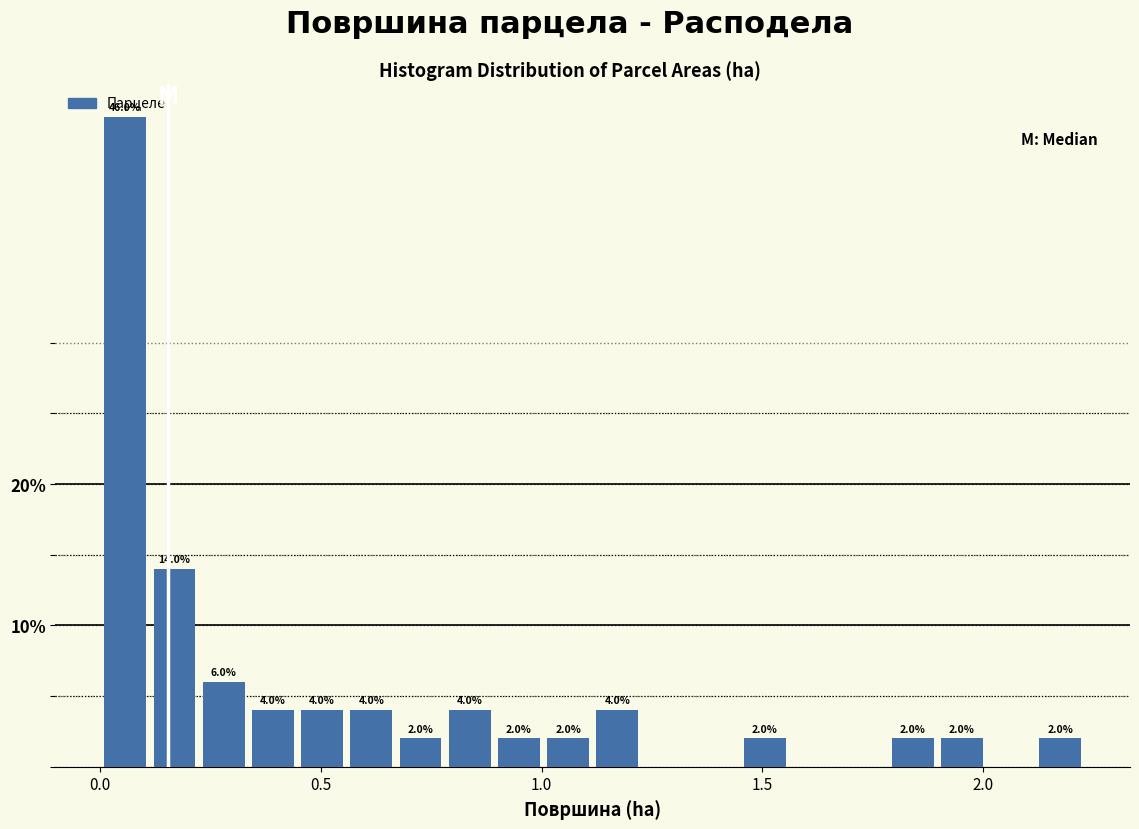

Read against the x-axis, roughly where is the centre of the tallest bar?

0.05